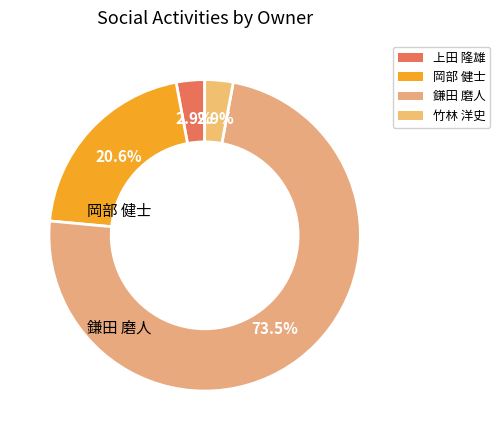

True or false: 岡部 健士 accounts for 11% of the total.

False